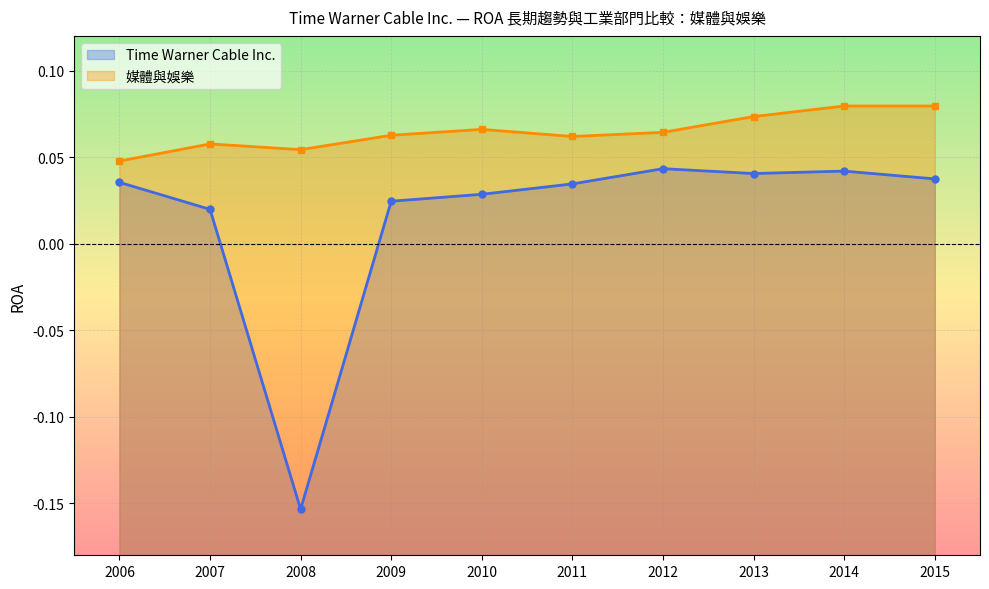

At how many categories does at least one series exceed 0?

10